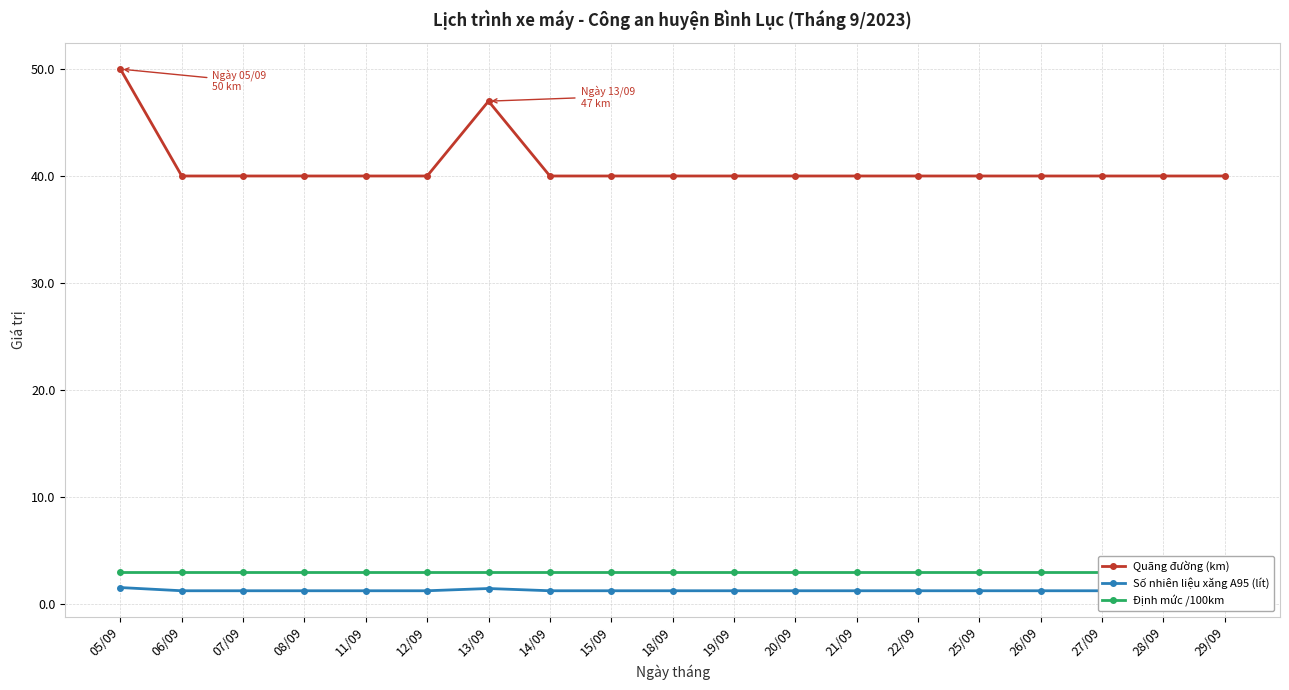

True or false: Định mức /100km and Số nhiên liệu xăng A95 (lít) intersect in this chart.

False